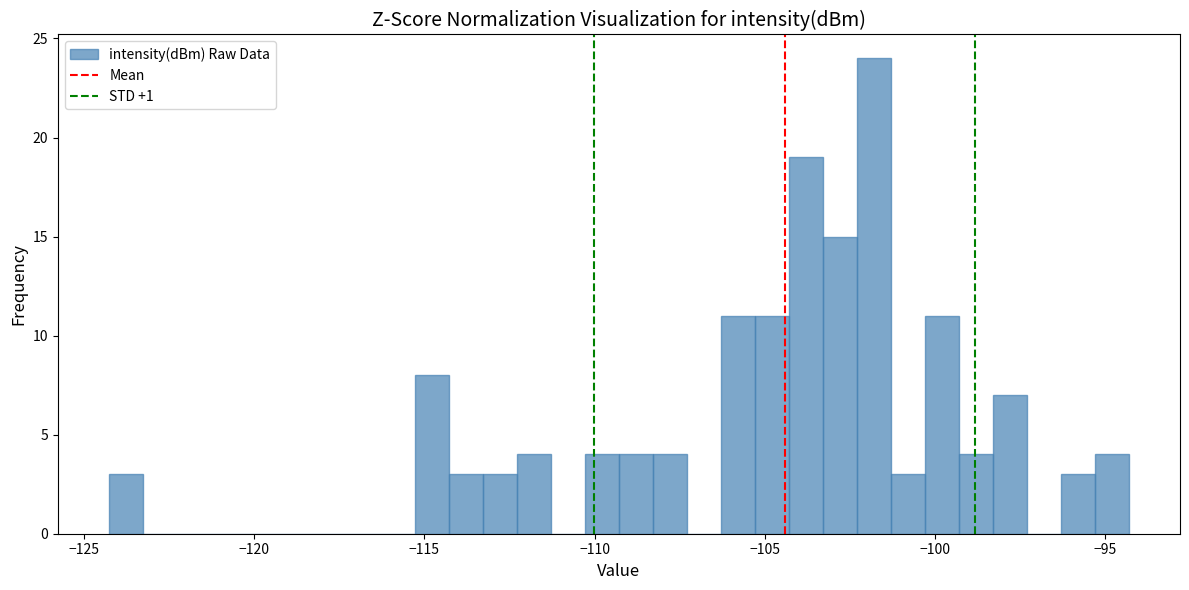

Read against the x-axis, roughly where is the centre of the tallest bar?

-102.0